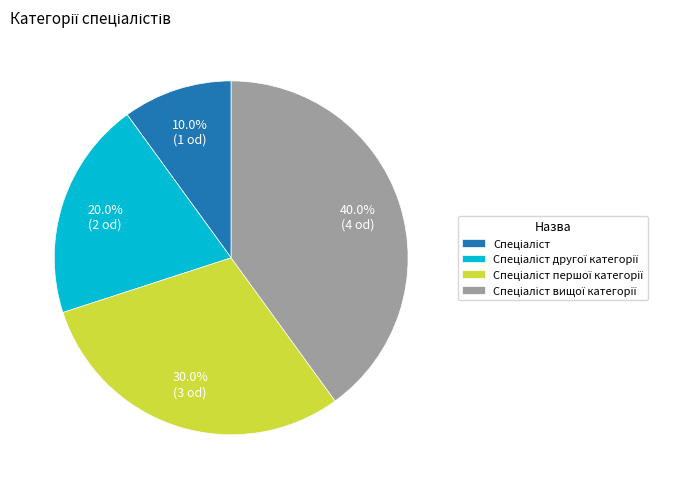

Is there a majority slice in this chart?

No